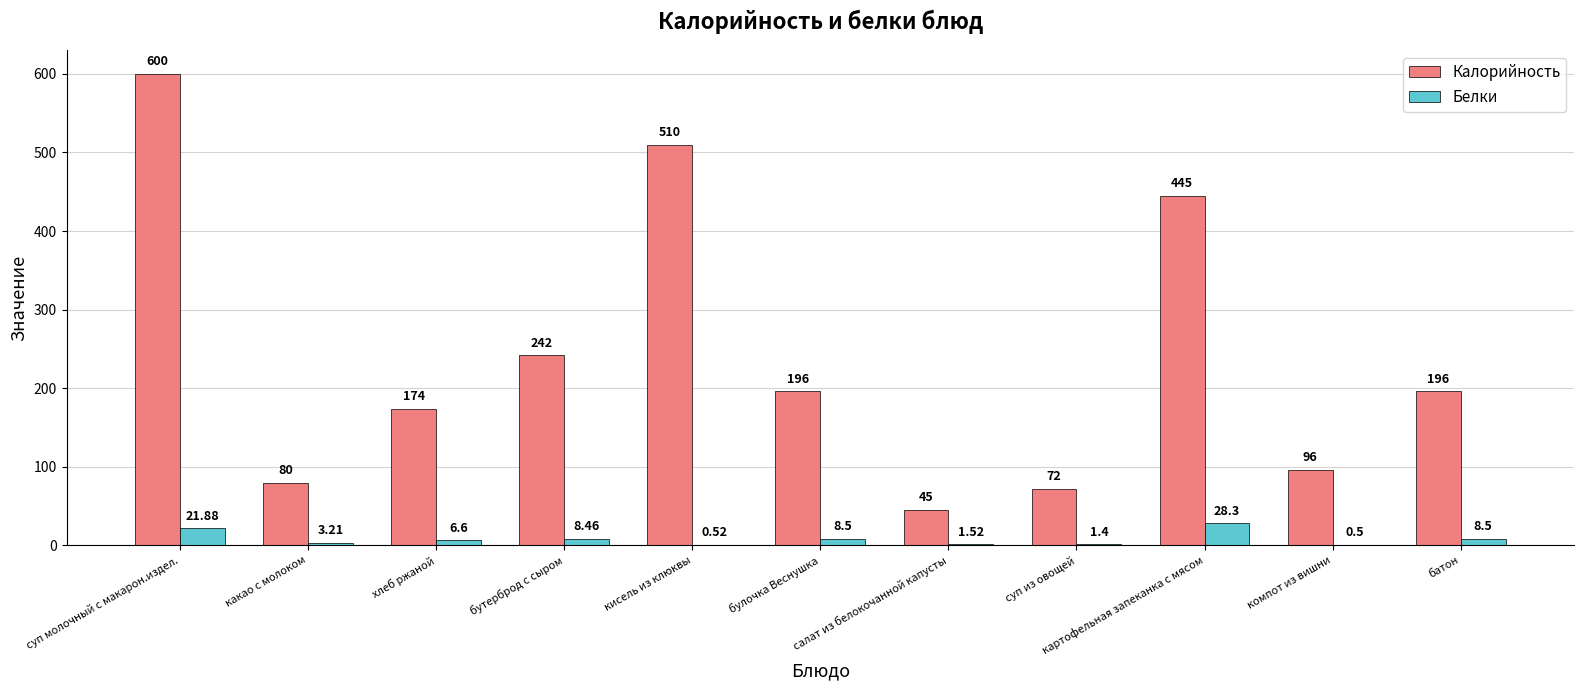

What is the sum of all Калорийность values?

2656.0